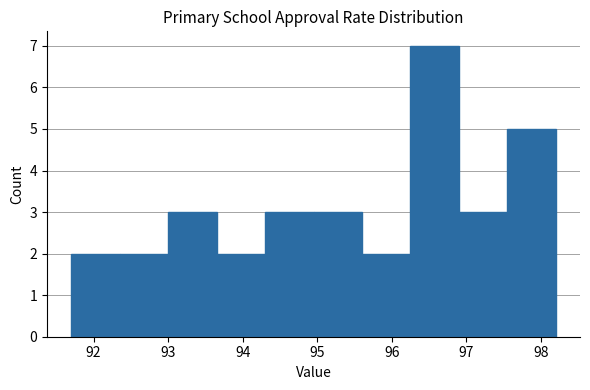

How tall is the bar that spans 96.25 to 96.90 on the x-axis? Neither the bar edges nor the heights are printed on the chart, so give them approximately, as read against the axes.

7